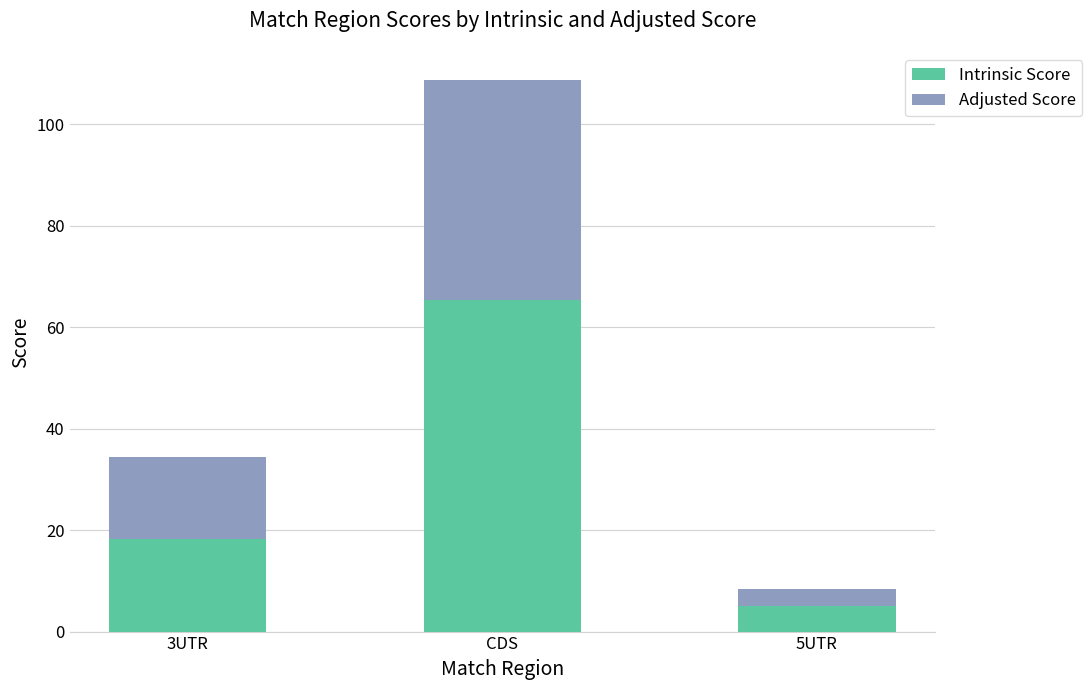

Count the number of categories in the chart.

3